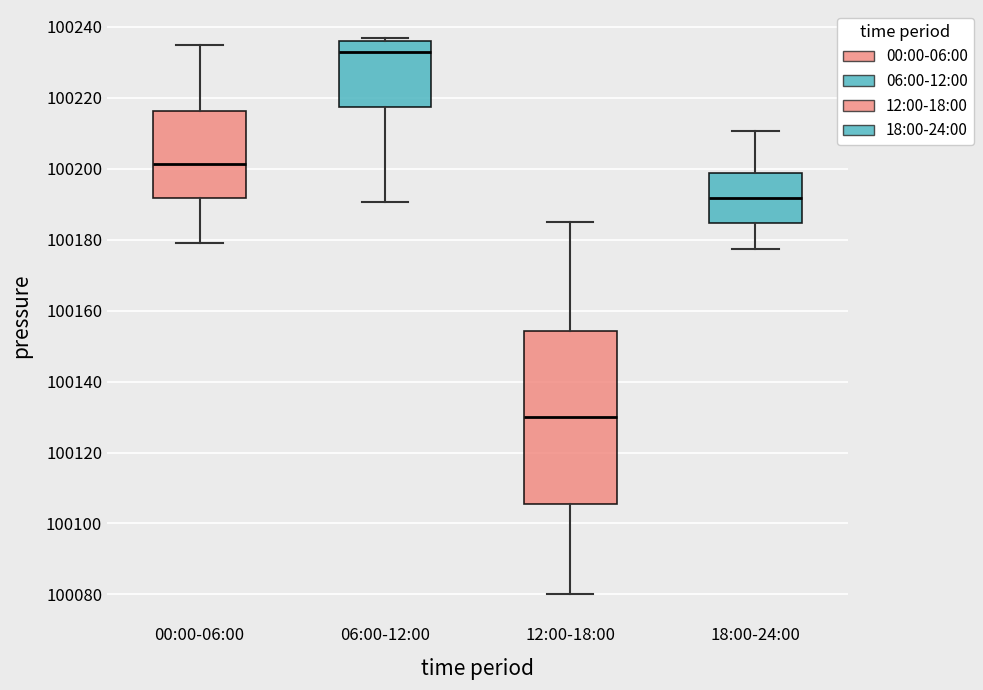

Comparing the boxes themselves (not the whiskers), which one is the tallest?

12:00-18:00